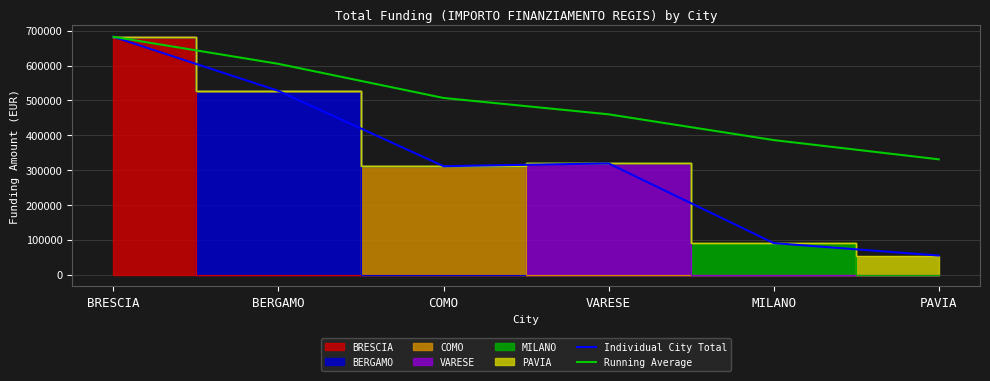

What is the total value across all series at PAVIA?

385366.2